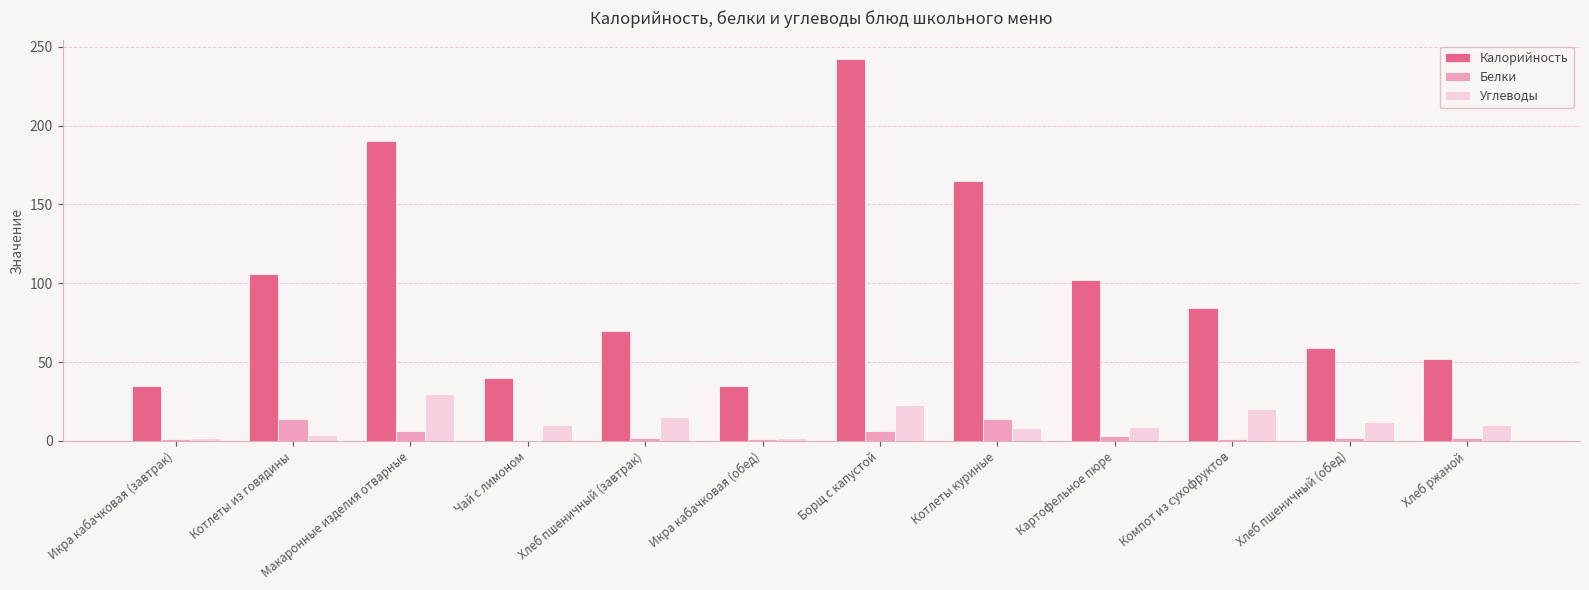

What is the difference between the Углеводы values at Хлеб пшеничный (обед) and Компот из сухофруктов?

8